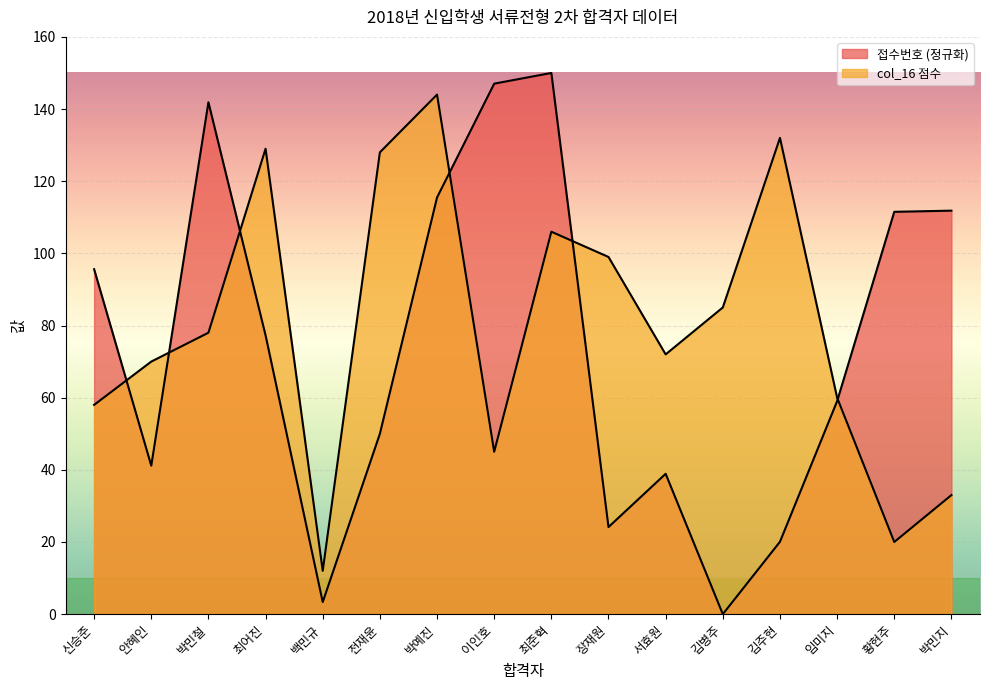

True or false: 접수번호 has a value of 205.5 at 박예진.

False